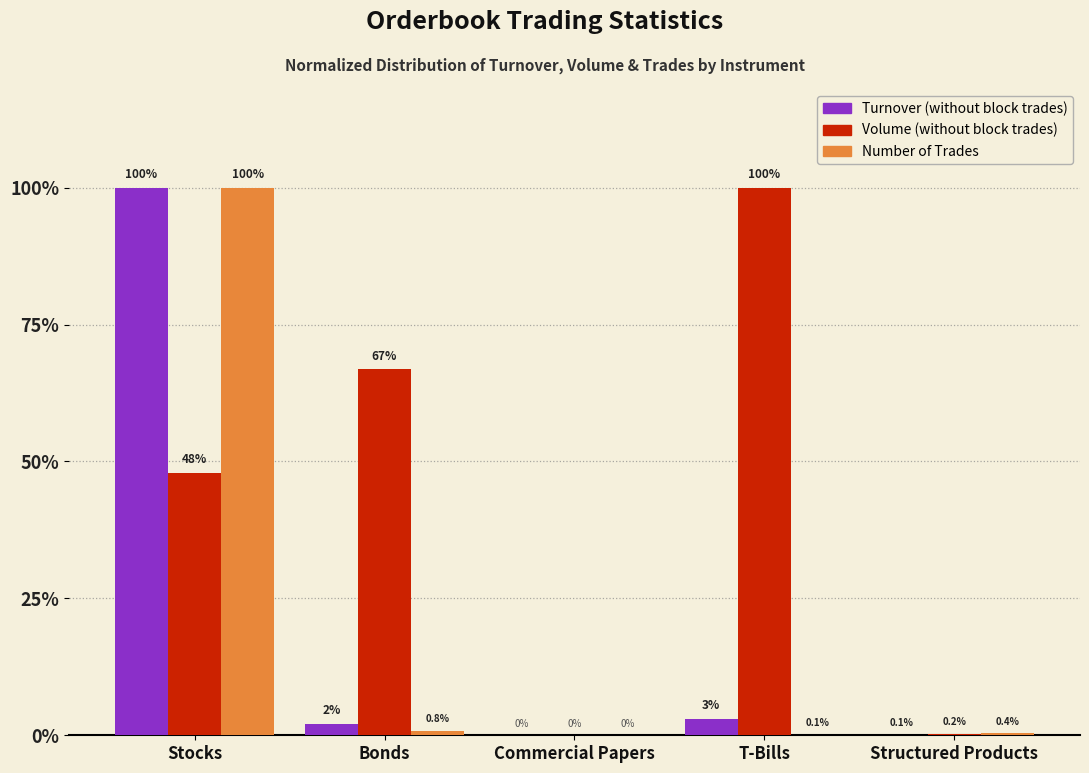

Which series has the largest total across all categories?

Volume (without block trades)